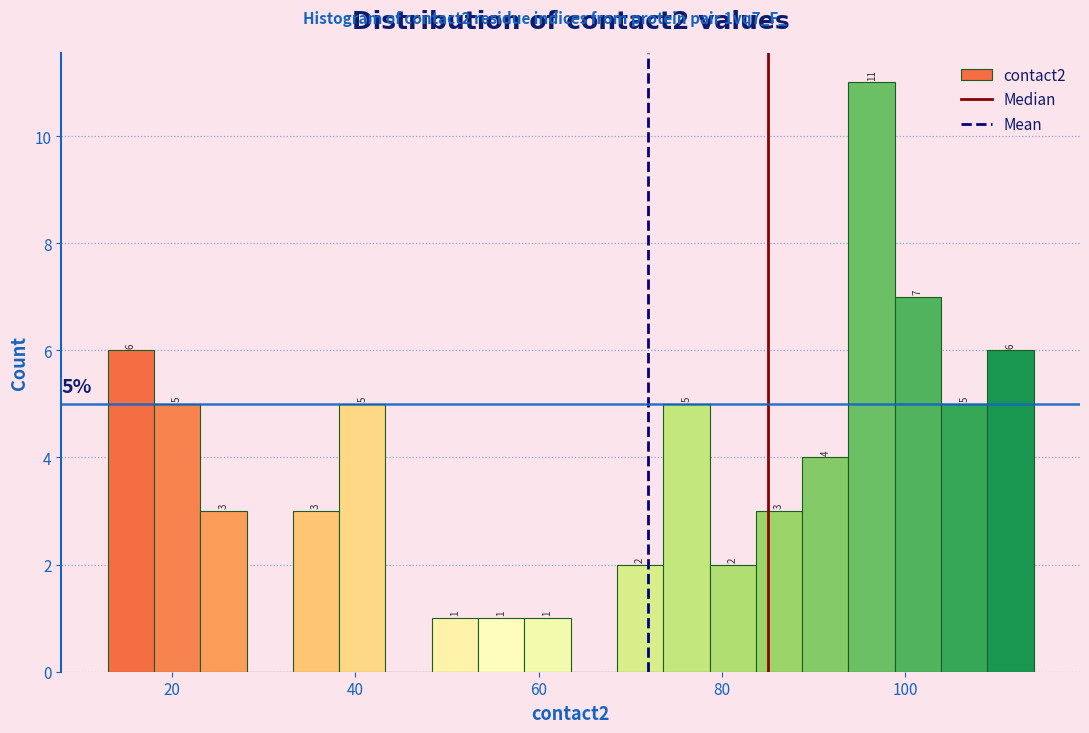

Read against the x-axis, roughly where is the centre of the tallest bar?

96